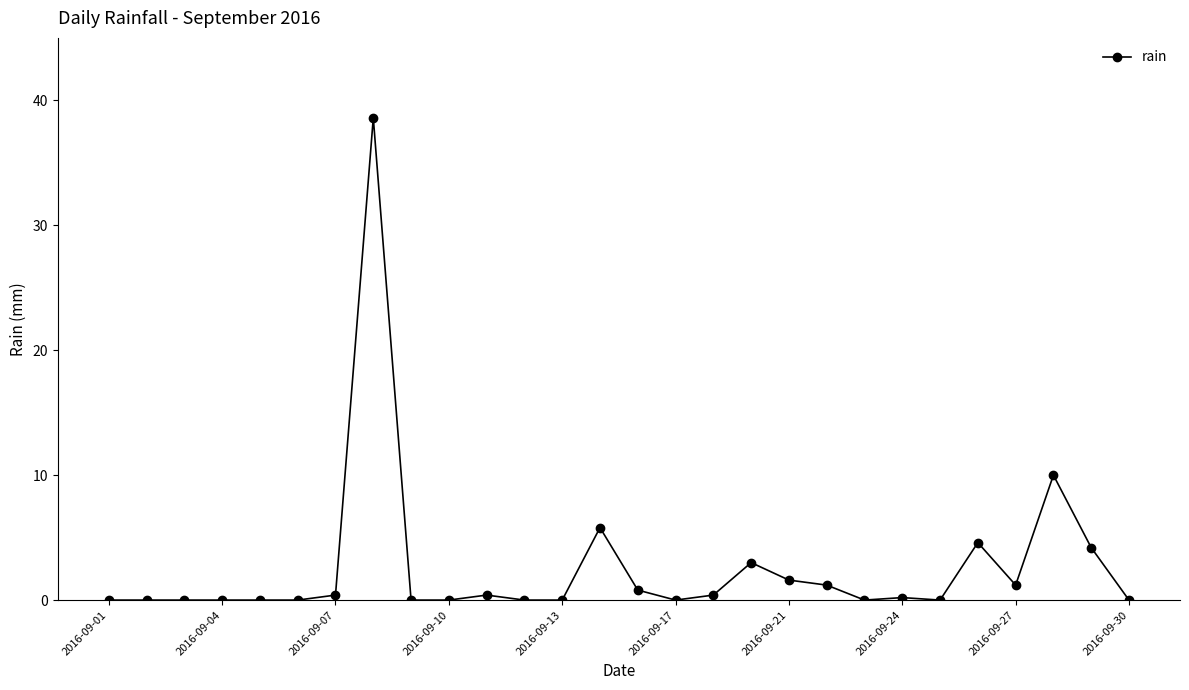

Reading left to right, list all the values displayed in this chart.

0.0	0.0	0.0	0.0	0.0	0.0	0.4	38.6	0.0	0.0	0.4	0.0	0.0	5.8	0.8	0.0	0.4	3.0	1.6	1.2	0.0	0.2	0.0	4.6	1.2	10.0	4.2	0.0